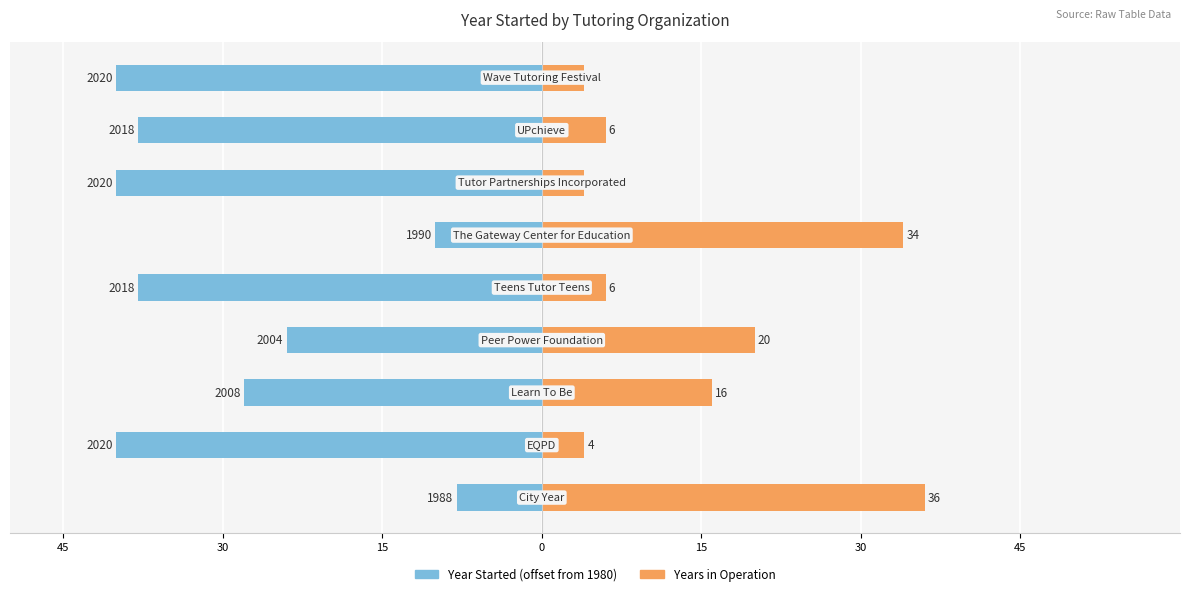

Which series changed the most between 30 and 8?

Year Started (offset from 1980)